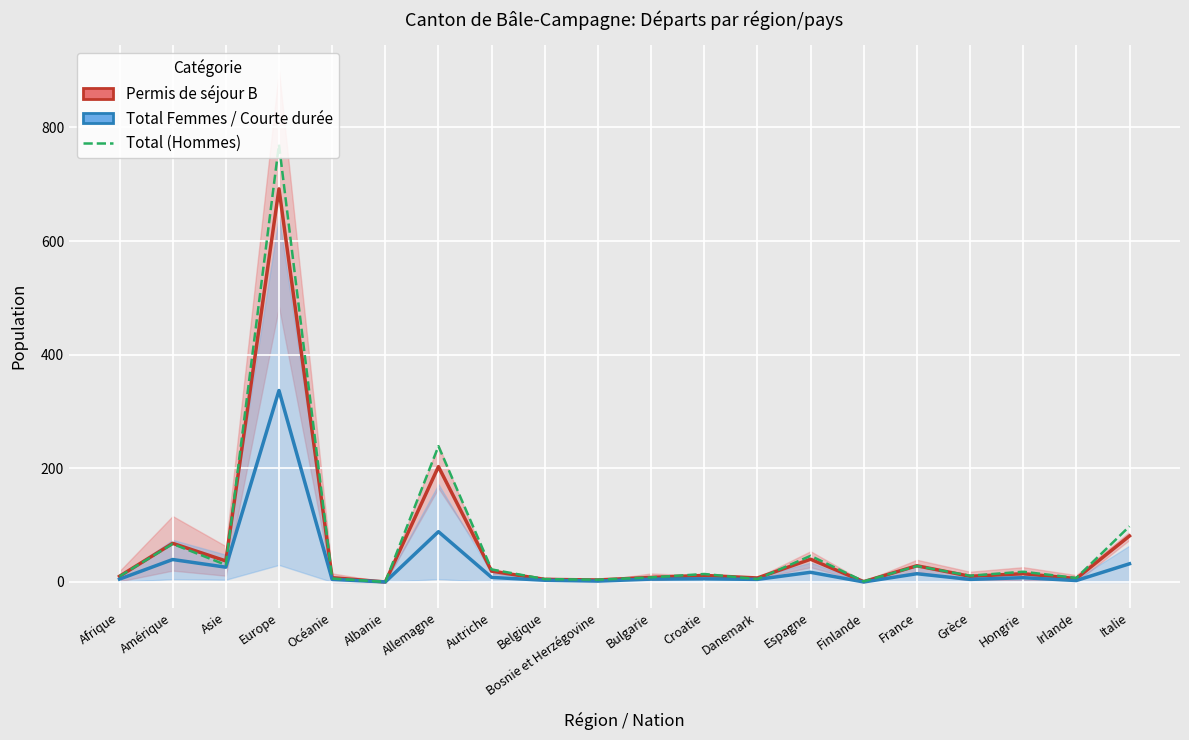

True or false: Total Femmes / L (mid) has a value of 1.0 at Océanie.

False